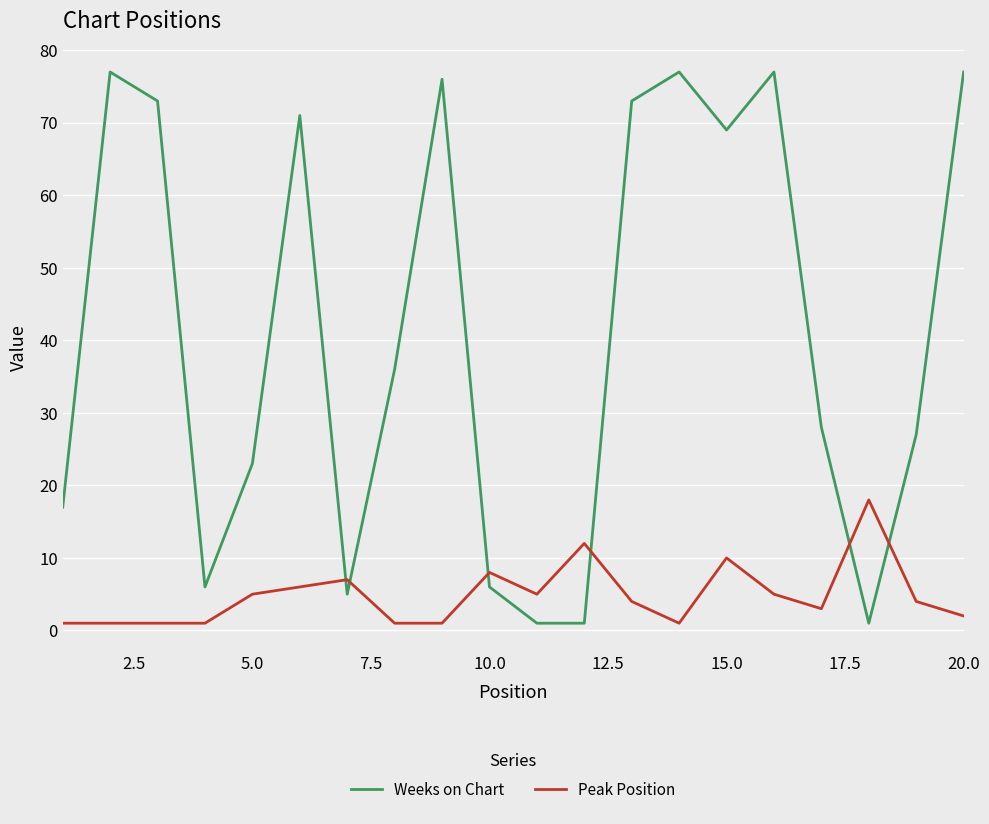

List the series in order of their overall mean, highest first.

Weeks on Chart, Peak Position